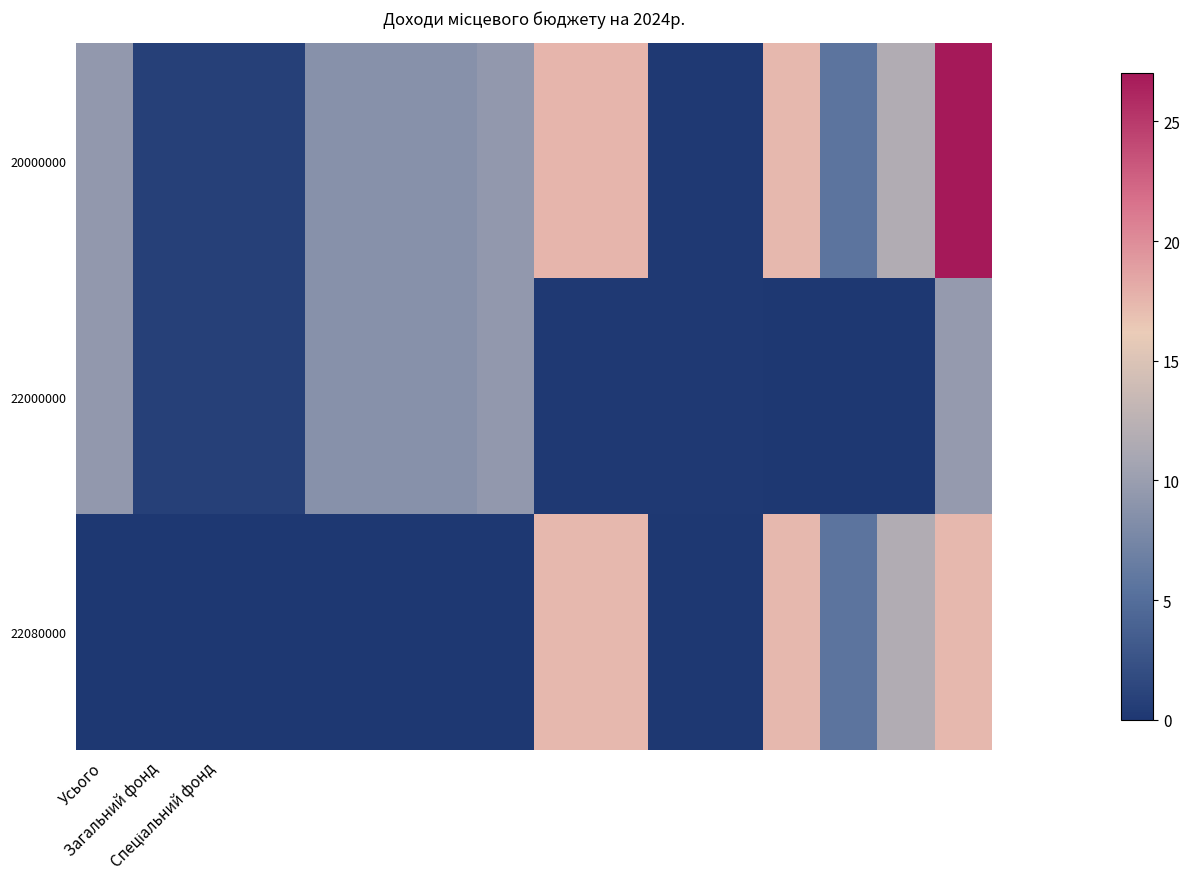

Reading left to right, what are all the values shown in this chart?

20000000: 9.5	0.8	0.8	0.8	8.7	8.7	8.7	9.5	17.5	17.5	0.1	0.1	17.4	5.6	11.8	27.0
22000000: 9.5	0.8	0.8	0.8	8.7	8.7	8.7	9.5	0.1	0.1	0.1	0.1	0.0	0.0	0.0	9.6
22080000: 0.0	0.0	0.0	0.0	0.0	0.0	0.0	0.0	17.4	17.4	0.0	0.0	17.4	5.6	11.8	17.4